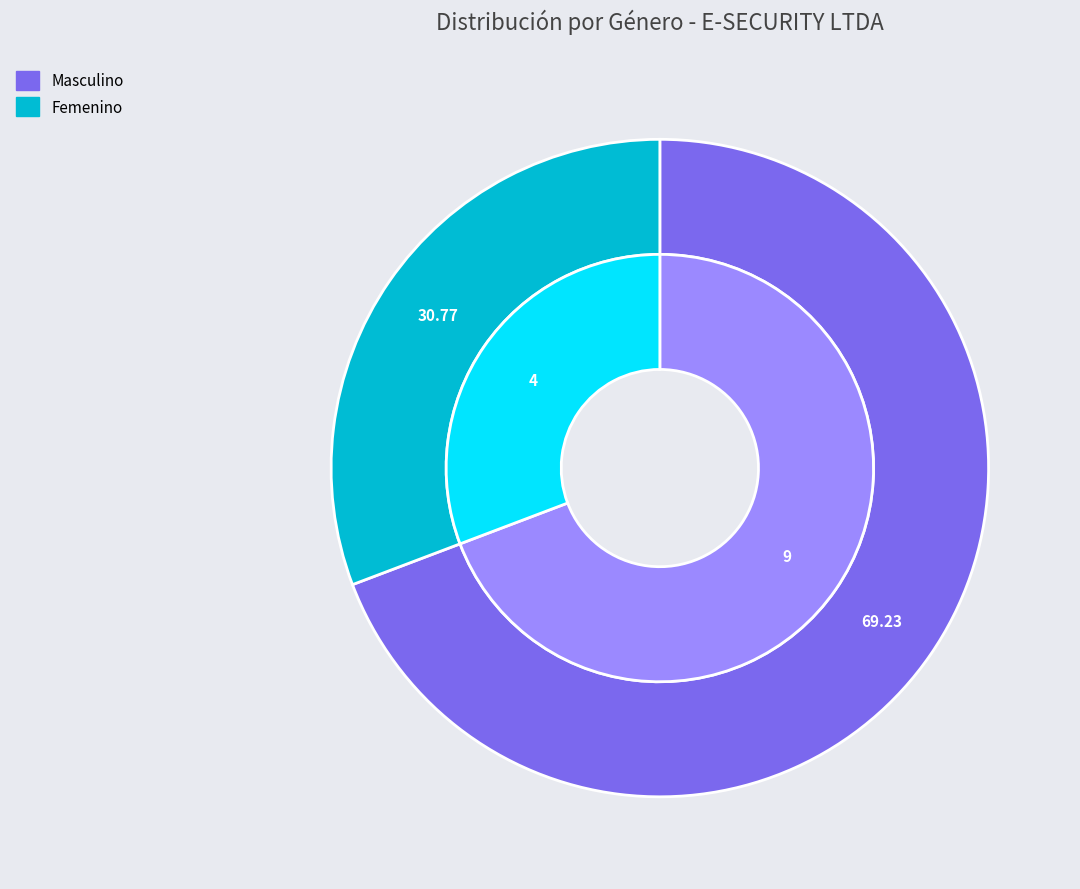

To the nearest percent, what is the difference between the Femenino and Masculino slice percentages?

38%